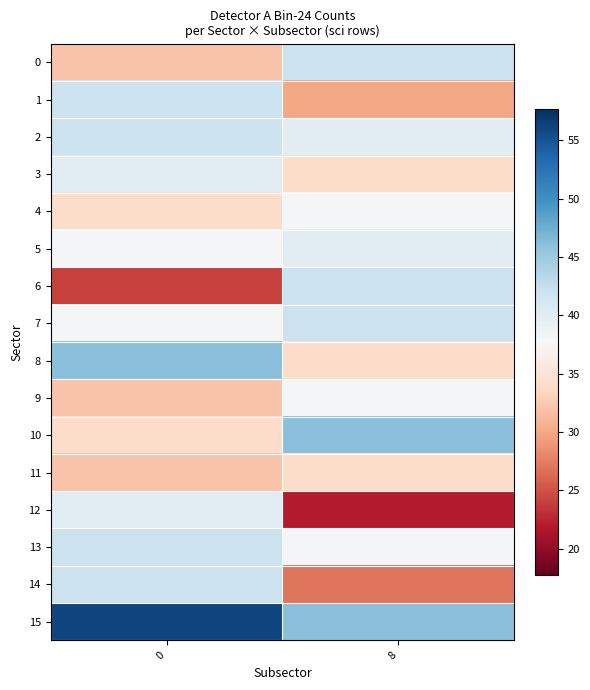

At 0, list the series in order from smallest to largest.

6, 0, 9, 11, 4, 10, 5, 7, 3, 12, 1, 2, 13, 14, 8, 15